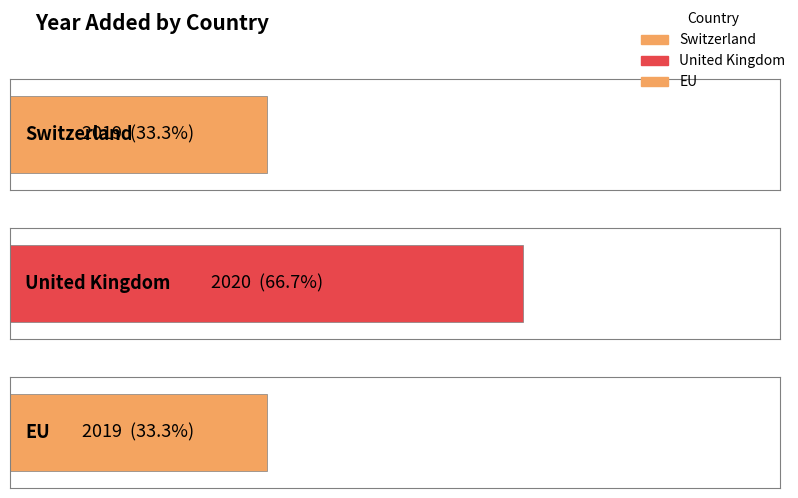

What is the sum of all values?

6058